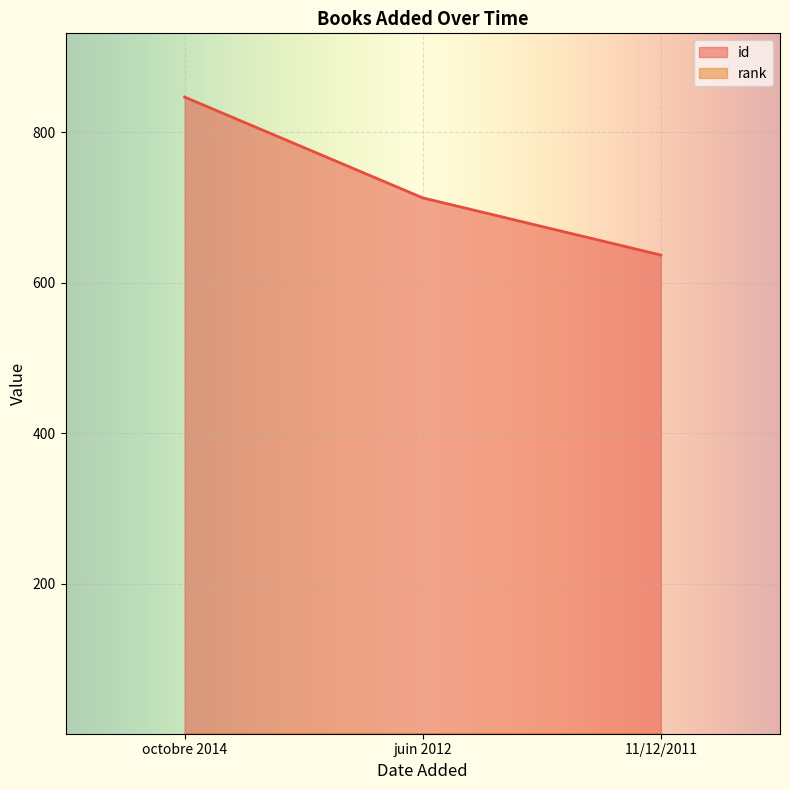

What is the difference between the values at juin 2012 and octobre 2014?

134